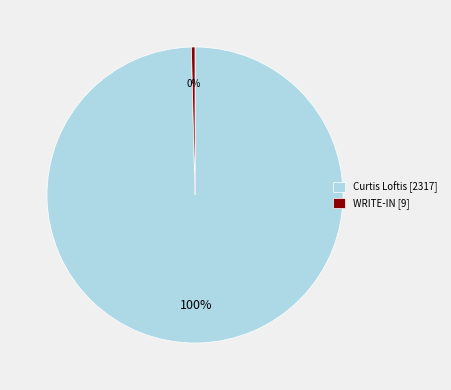

Is there a majority slice in this chart?

Yes